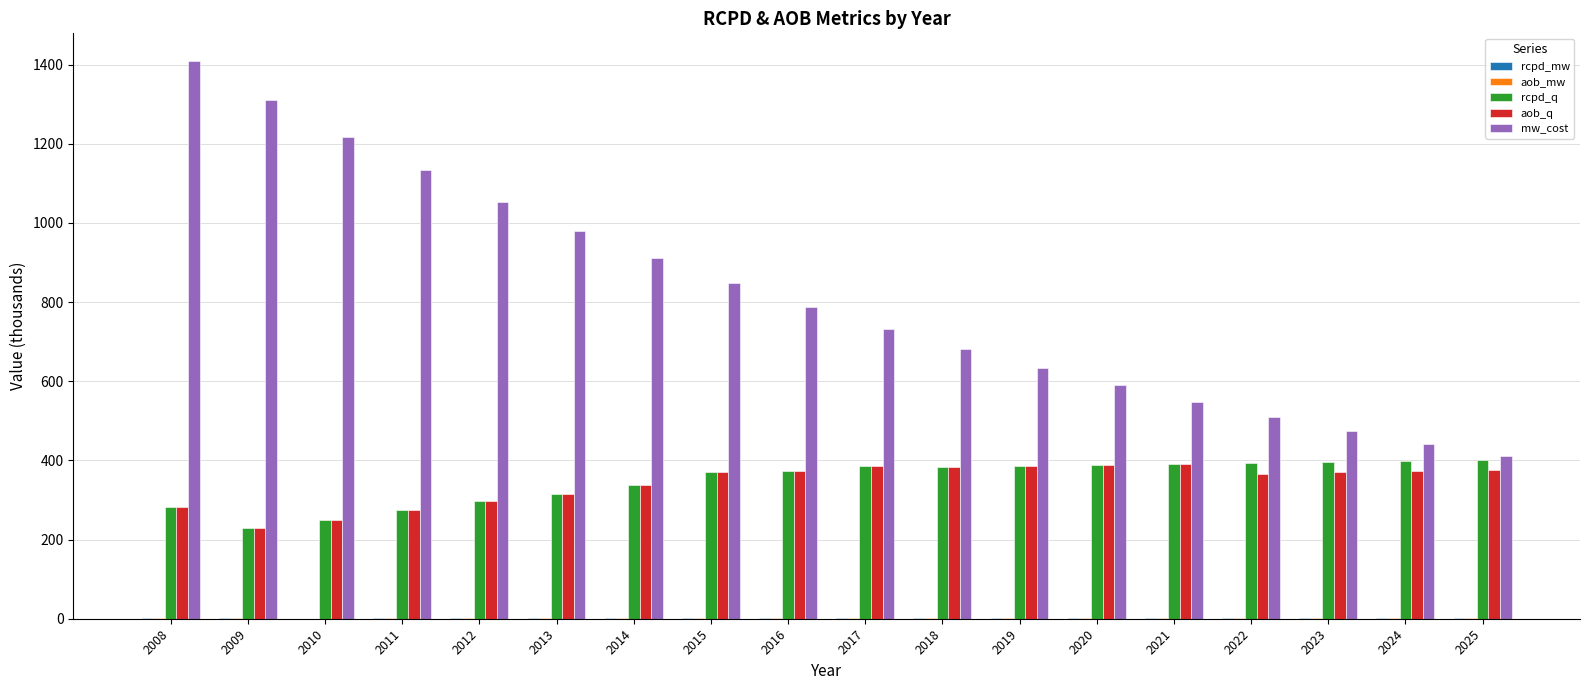

True or false: rcpd_q has a value of 401.9 at 2025.

True